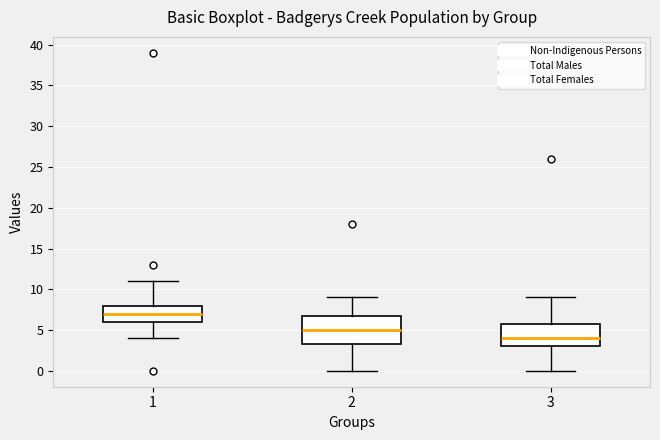

Reading left to right, transcribe this box plot: for each box, give where its median line is, the range the box spans, and where its two whiskers end, as read against the y-axis. The values are not printed on the chart, so give them approximately, as read against the axis.

1: median 7.0, box 6.0 to 8.0, whiskers 4.0 to 11.0
2: median 5.0, box 3.5 to 7.0, whiskers 0.0 to 9.0
3: median 4.0, box 3.0 to 6.0, whiskers 0.0 to 9.0